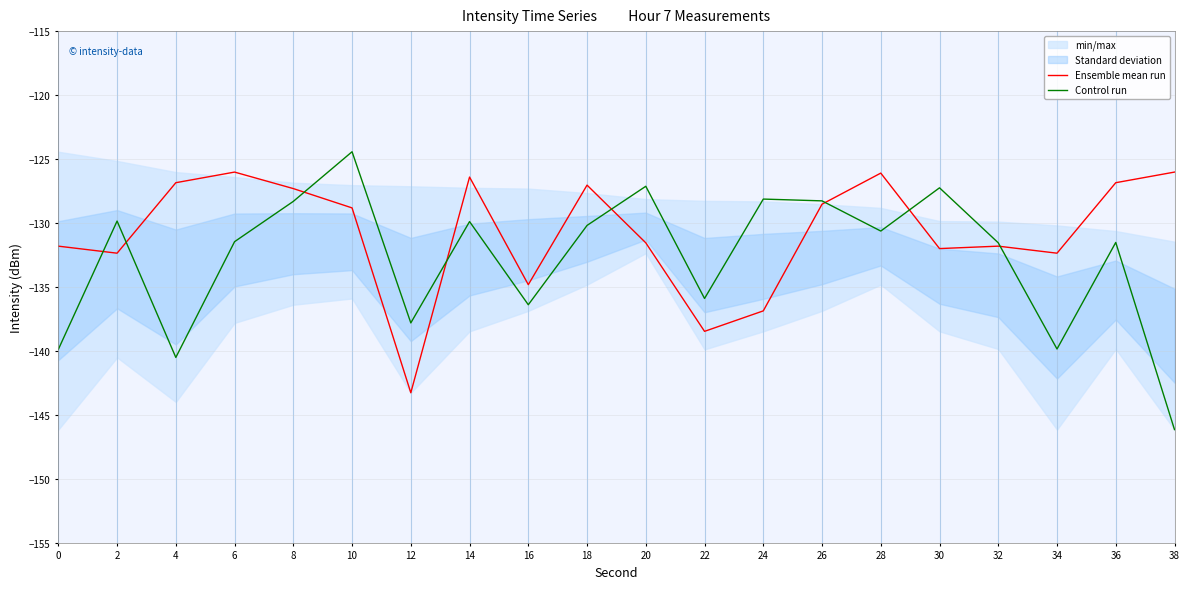

What is the spread (max minus min) of values at 28?

4.5